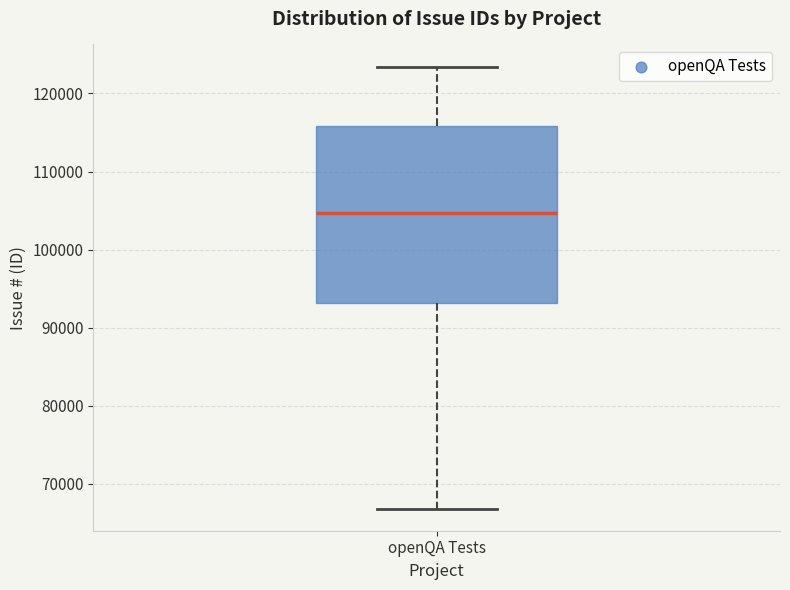

Transcribe this box plot: give where the median line is, the range the box spans, and where the two whiskers end, as read against the y-axis. The values are not printed on the chart, so give them approximately, as read against the axis.

median 105000, box 93000 to 116000, whiskers 67000 to 123000